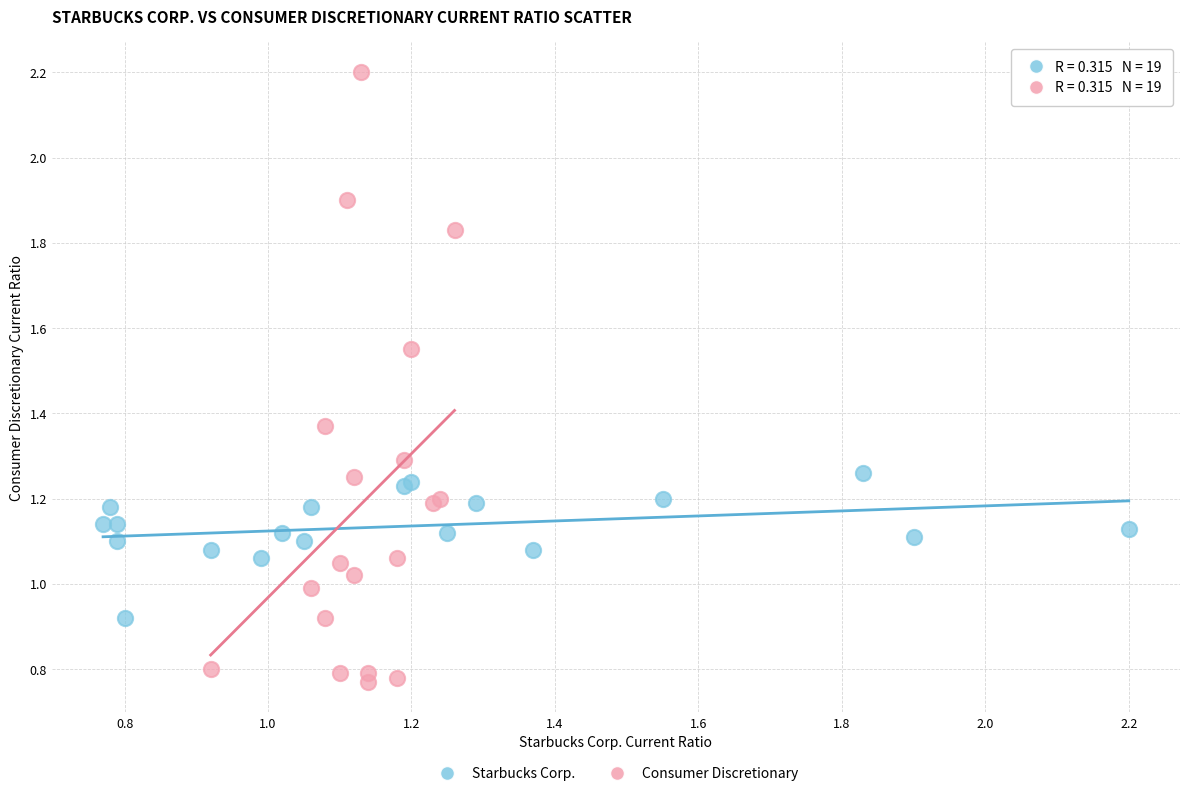

Which series contains the highest Y value?

Consumer Discretionary